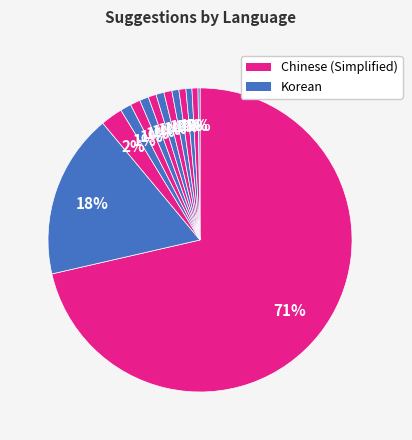

Count the number of slices in the pie.

17